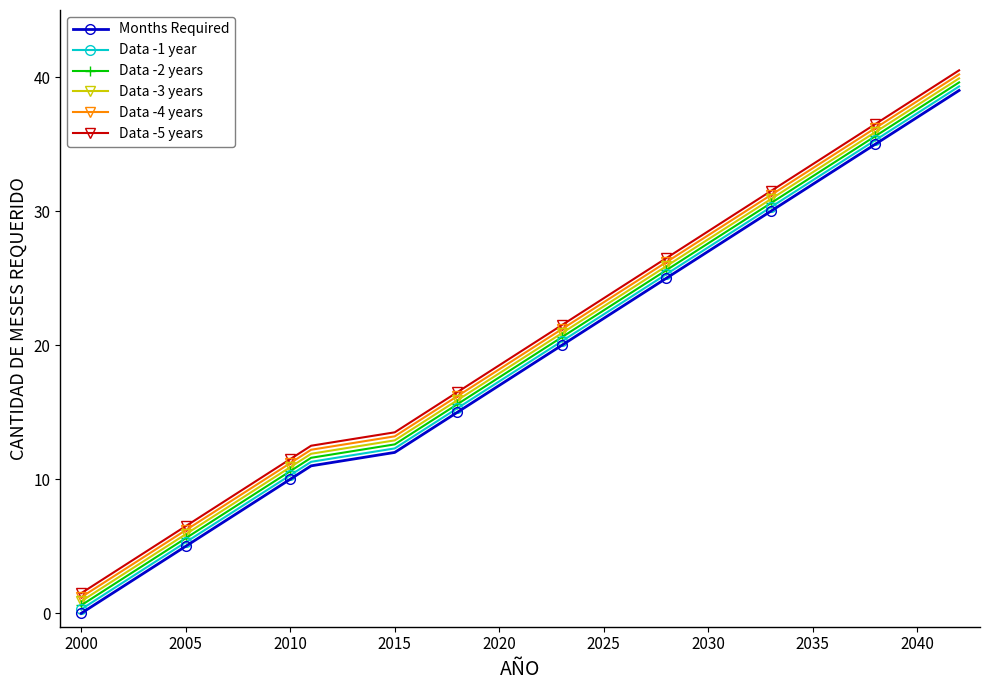

True or false: Data -3 years and Data -2 years intersect in this chart.

False